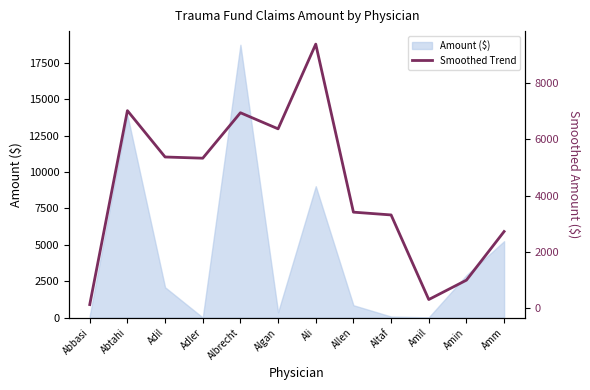

What is the label of the 9th point from the left?

Altaf